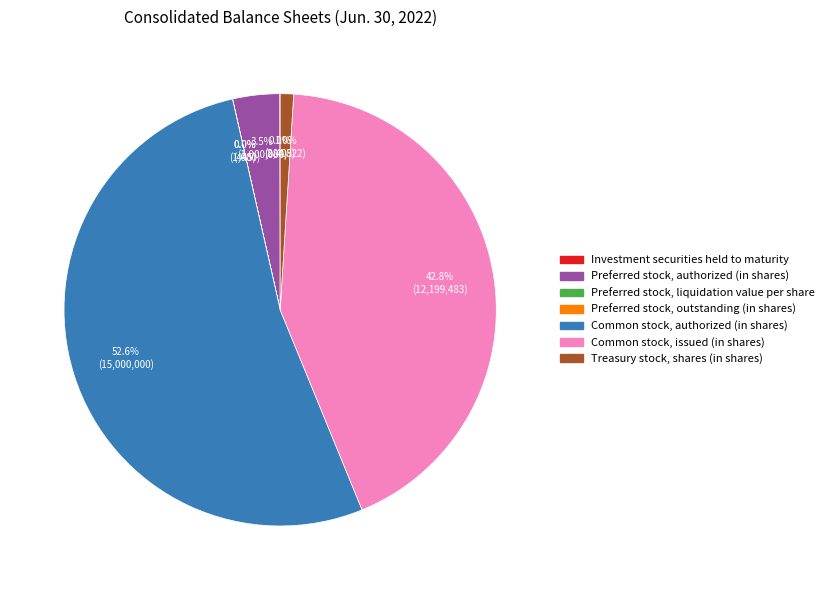

Does any single category account for the majority?

Yes